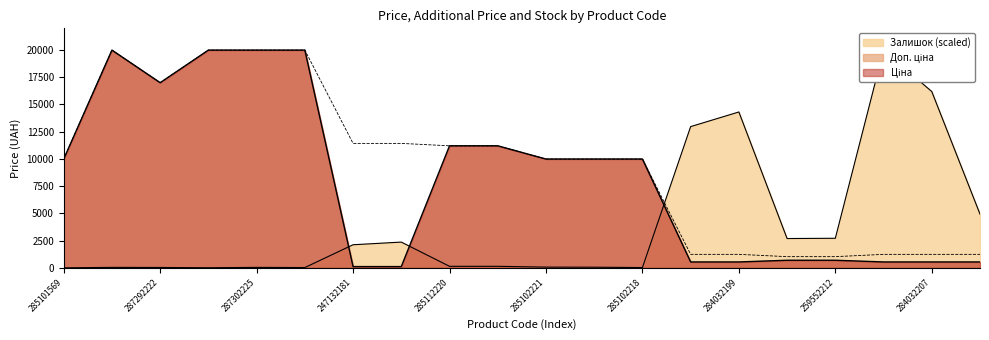

True or false: Ціна has a value of 206.3 at 284032206.

False